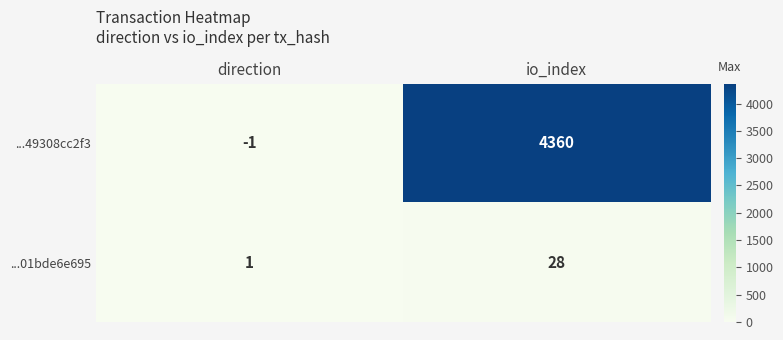

At which label is ...49308cc2f3 closest to 2179?

direction